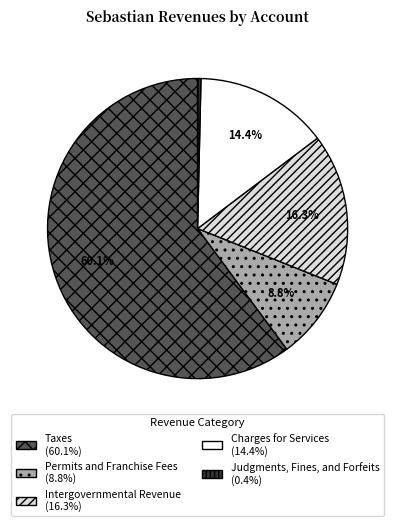

What percentage is the Permits and Franchise Fees slice, to the nearest percent?

9%